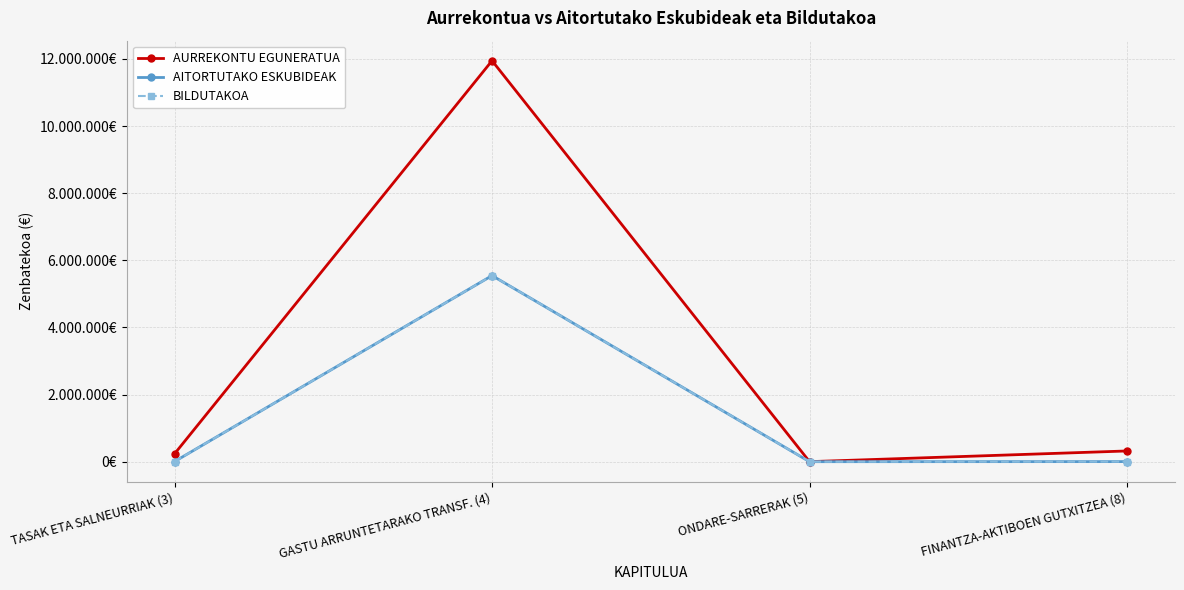

Reading left to right, transcribe all the data shown in this chart.

AURREKONTU EGUNERATUA: 235000	11945111	1100	319789
AITORTUTAKO ESKUBIDEAK: 4277	5544000	0	2500
BILDUTAKOA: 4277	5544000	0	2500